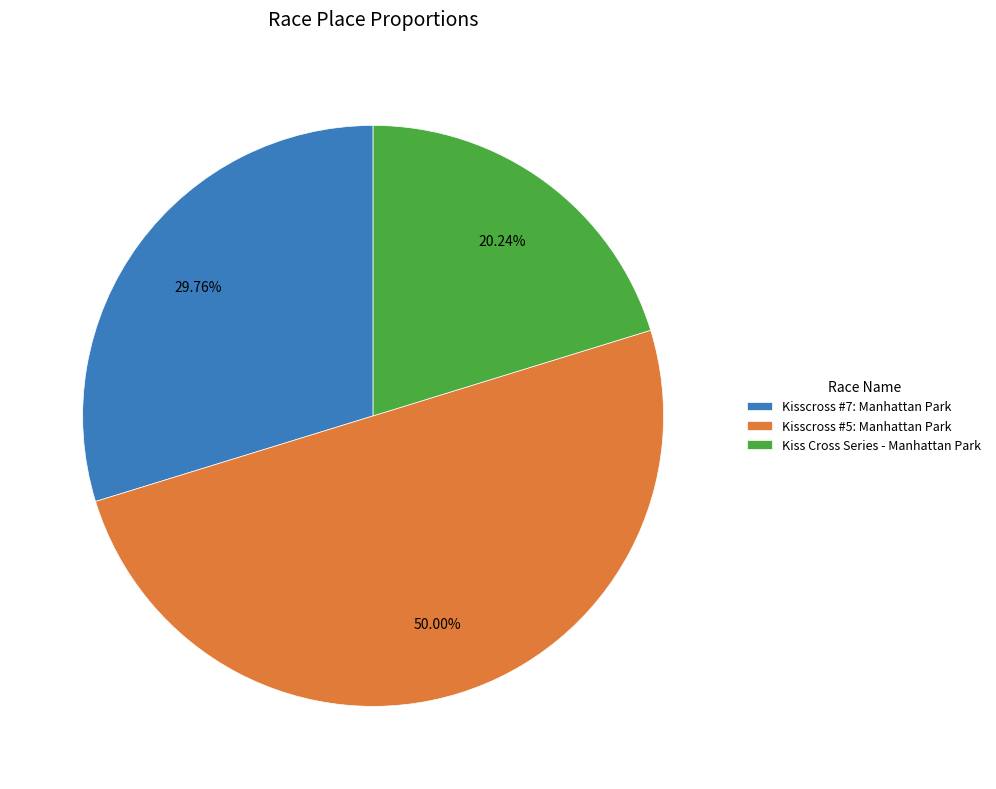

Approximately how many times larger is the value at Kisscross #7: Manhattan Park compared to Kiss Cross Series - Manhattan Park?

1.5